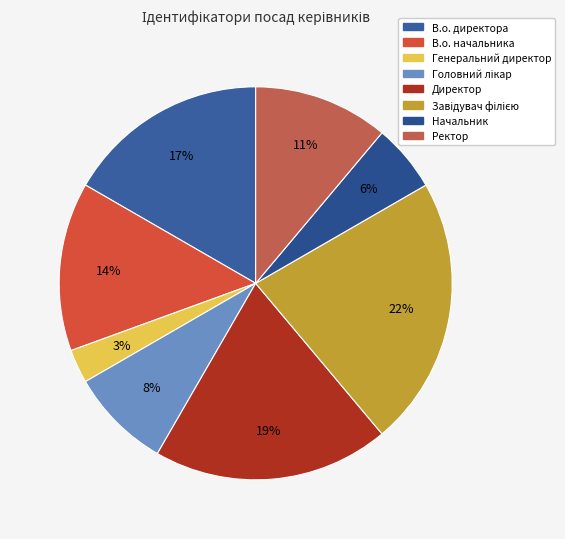

Count the number of slices in the pie.

8